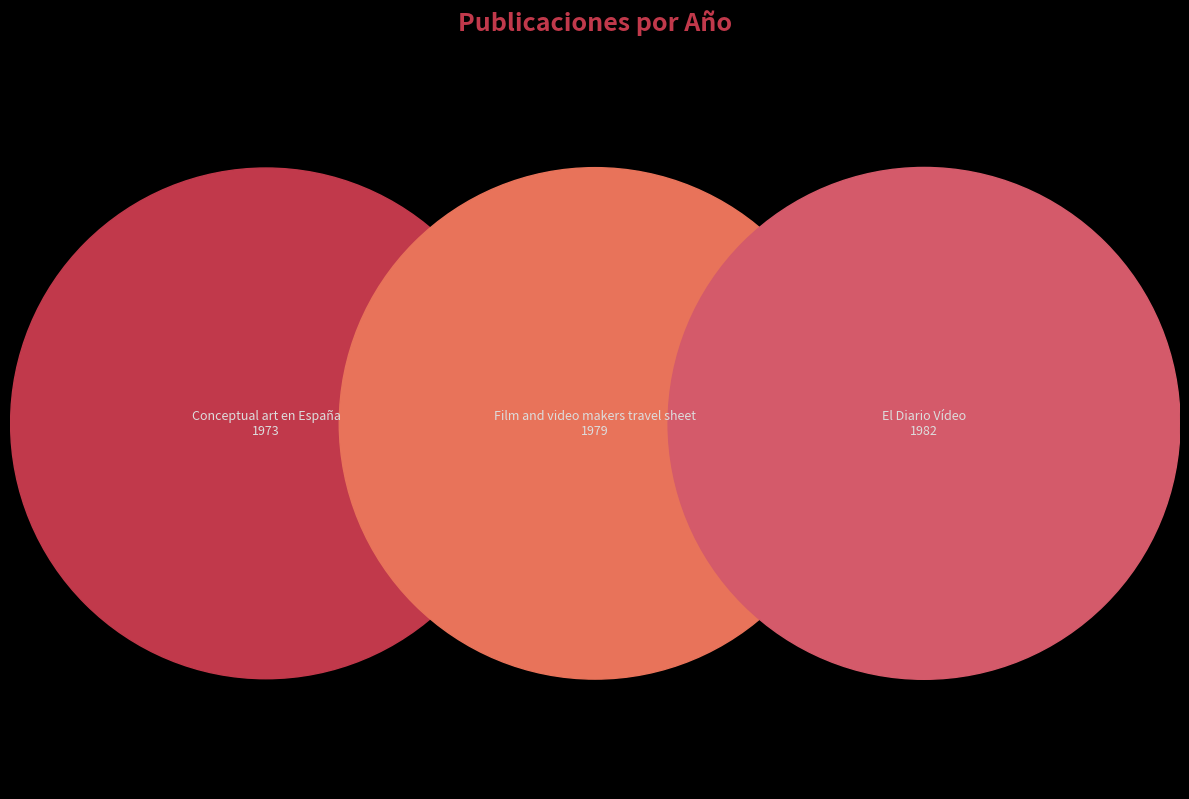

Rank the categories by value from highest to lowest.

El Diario Vídeo, Film and video makers travel sheet, Conceptual art en España